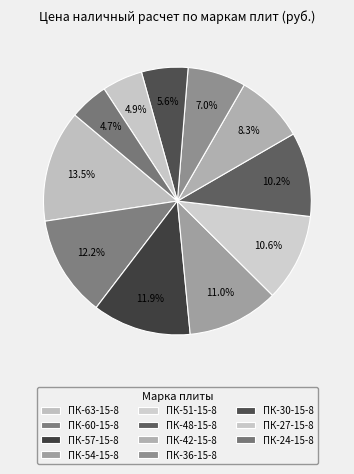

Is there any slice that represents more than half of the pie?

No